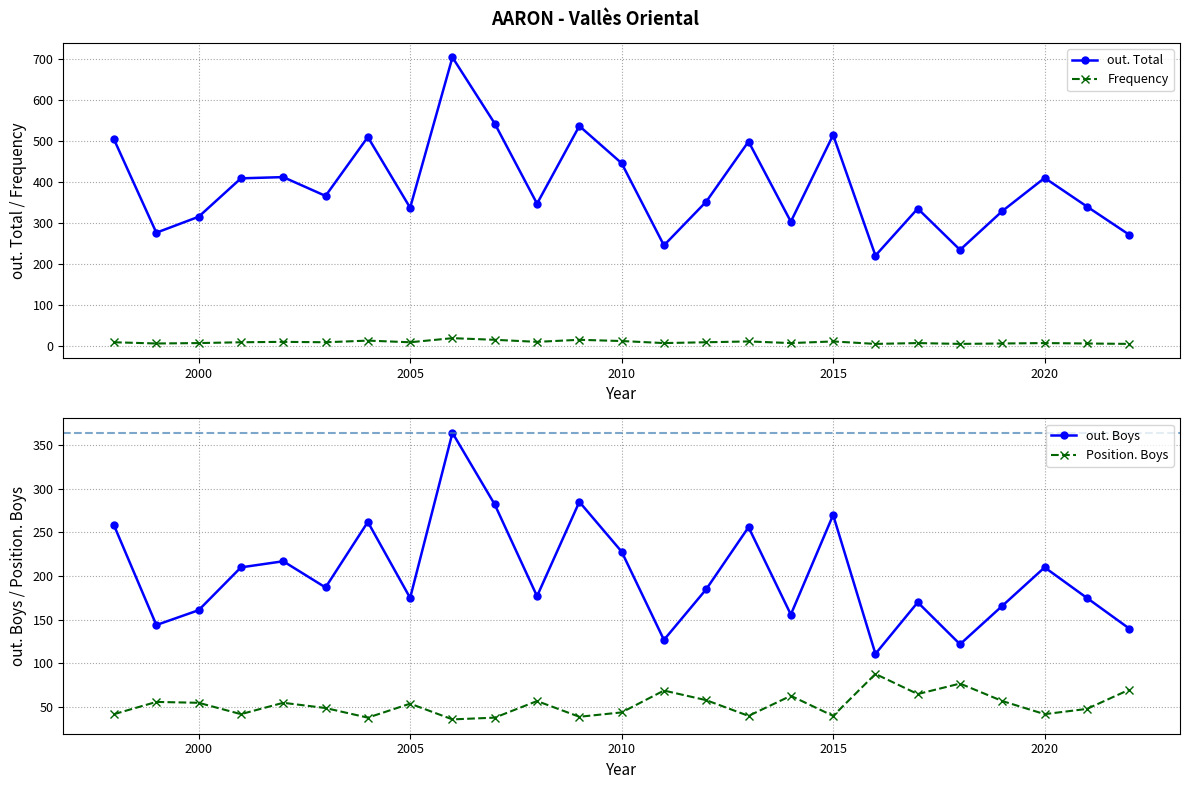

What is the average value of the out. Total series?

390